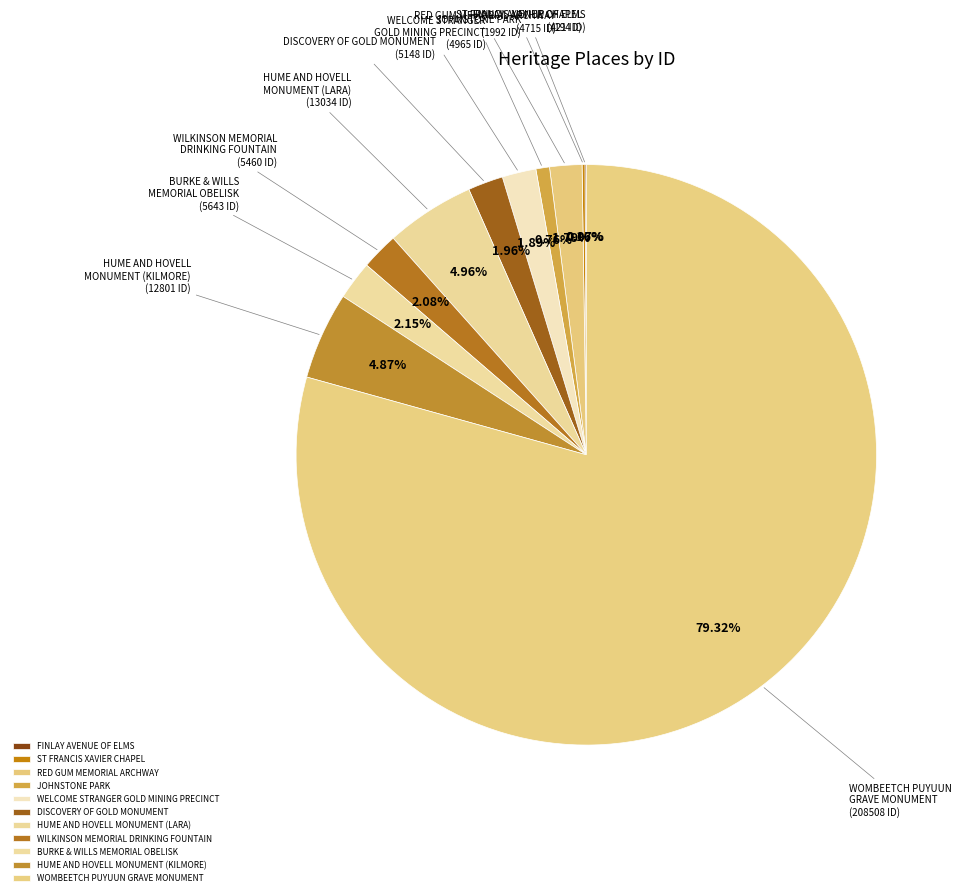

Which slice is the largest?

WOMBEETCH PUYUUN GRAVE MONUMENT